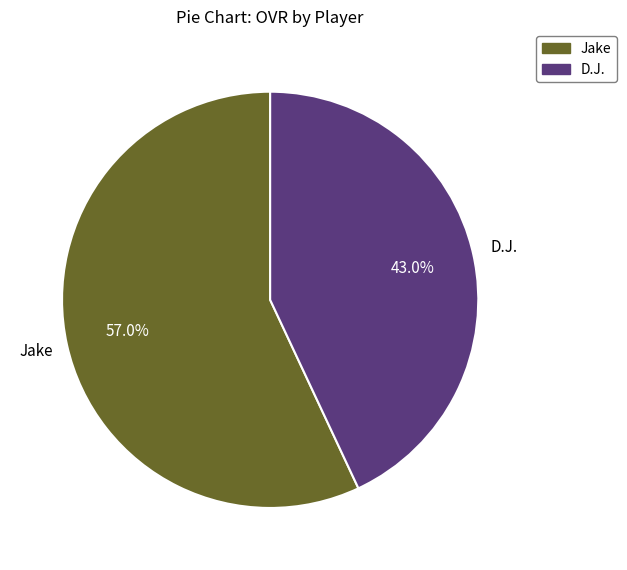

What percentage is the D.J. slice, to the nearest percent?

43%